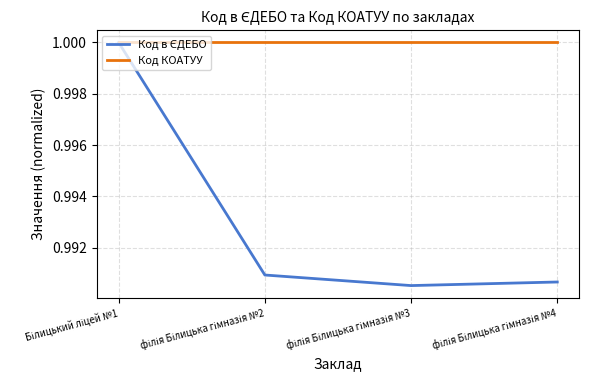

Which series has the largest total across all categories?

Код КОАТУУ